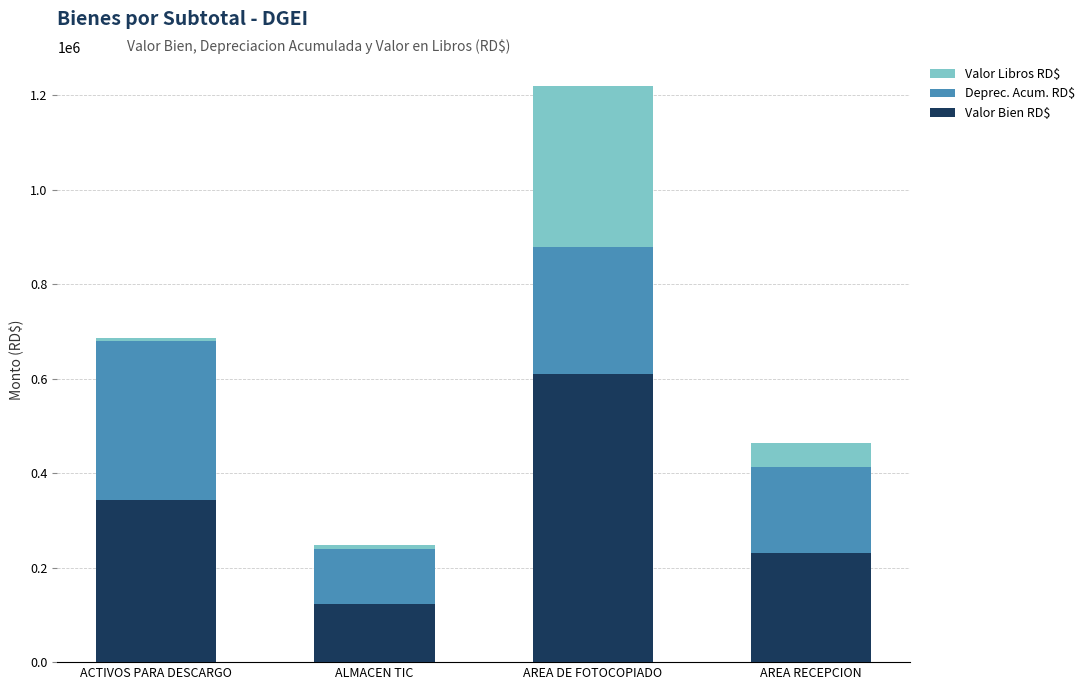

What is the minimum value for Valor Bien RD$?

123843.2